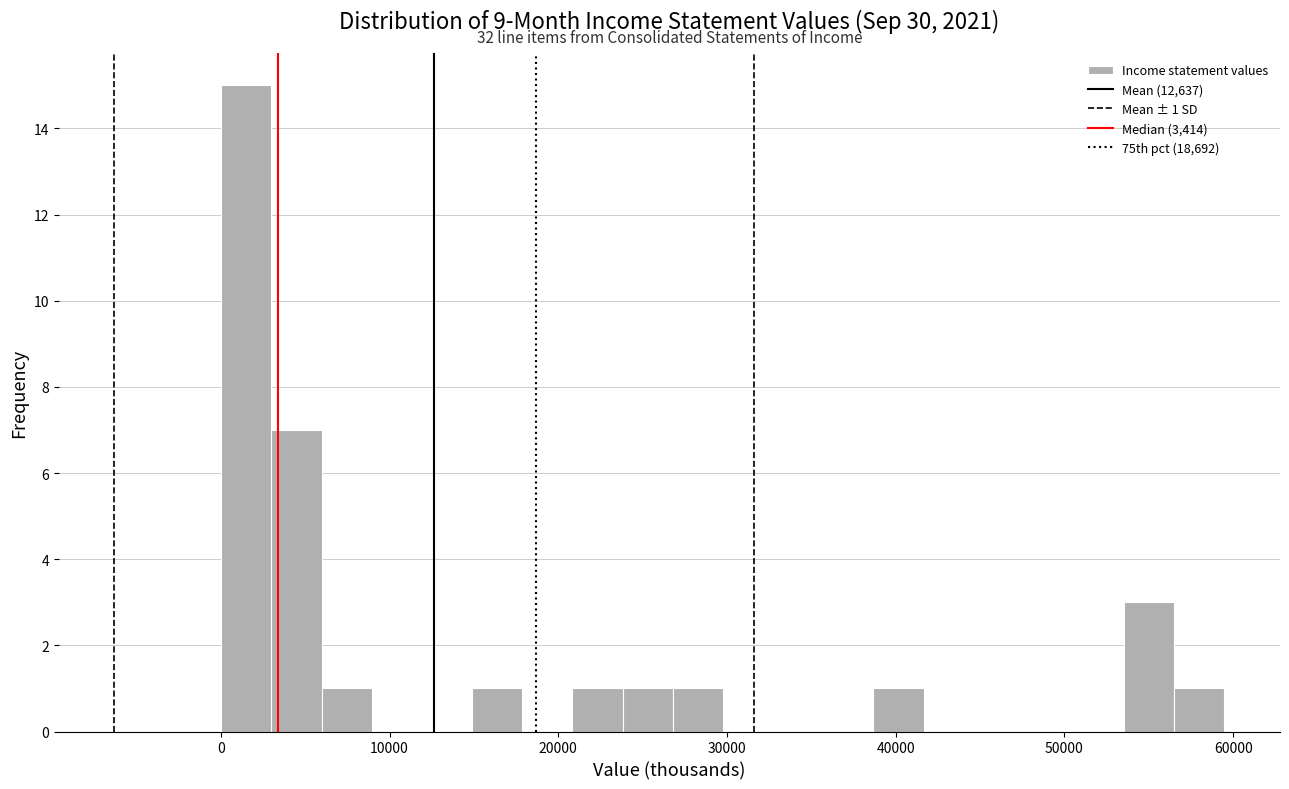

Read against the x-axis, roughly where is the centre of the tallest bar?

2000